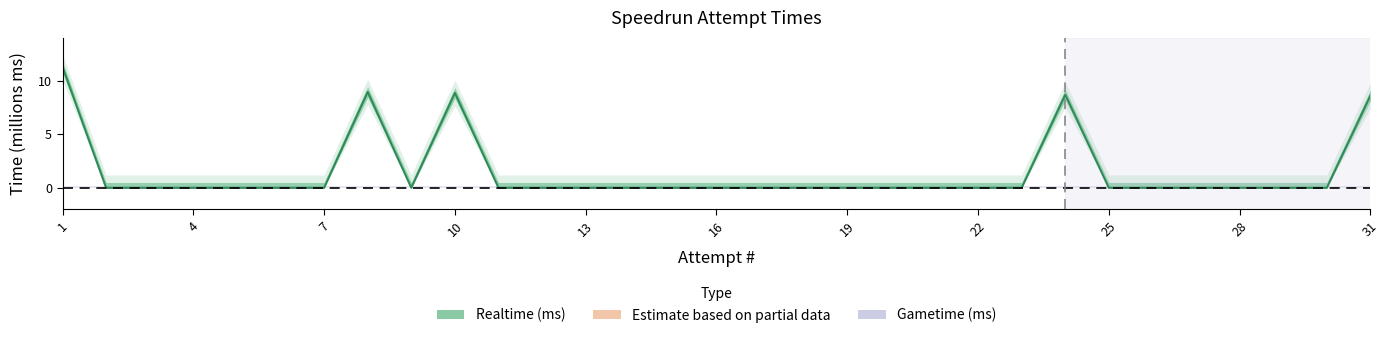

Is it true that the value at 20 is 0.0?

True